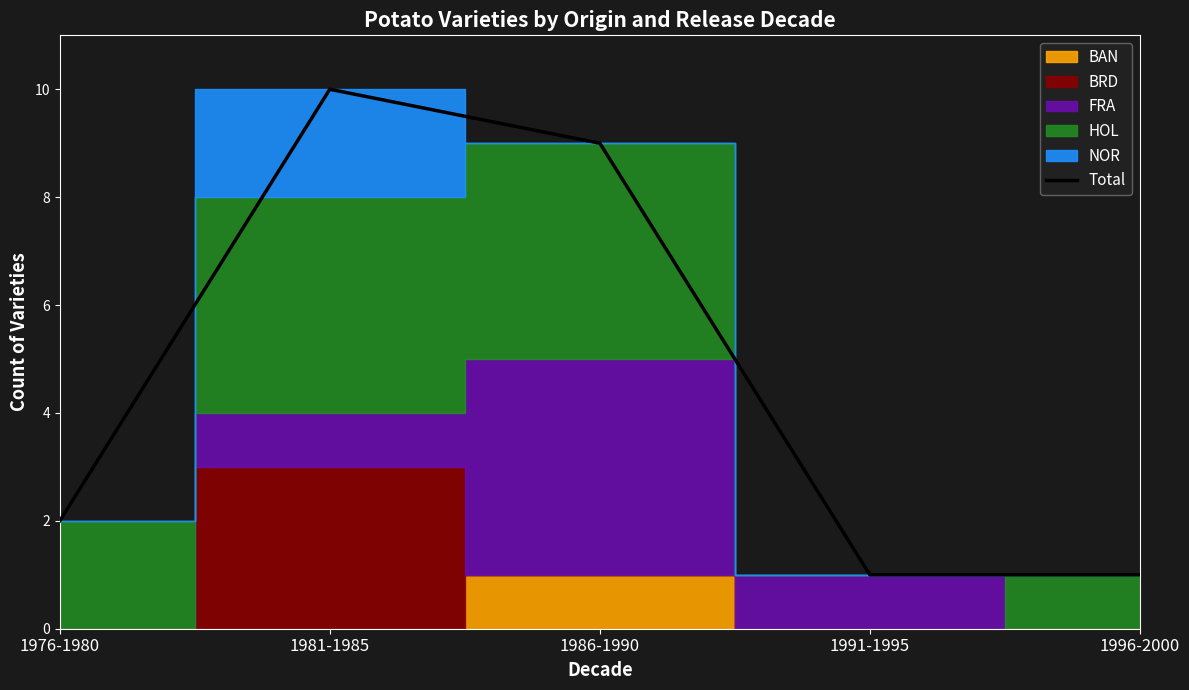

How many values are below 2?

2